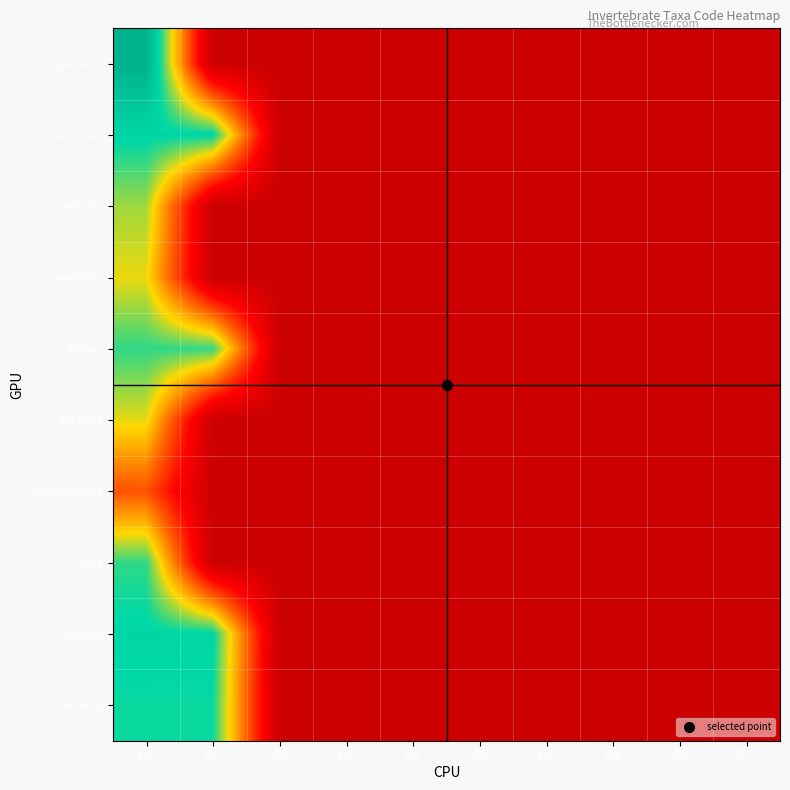

List the series in order of their peak value, highest first.

Acentrella, Acroloxus, Ancylus, Astacus, Anax, Aeshna, Adicella, Agraylea, Agapetus, Amphinemura